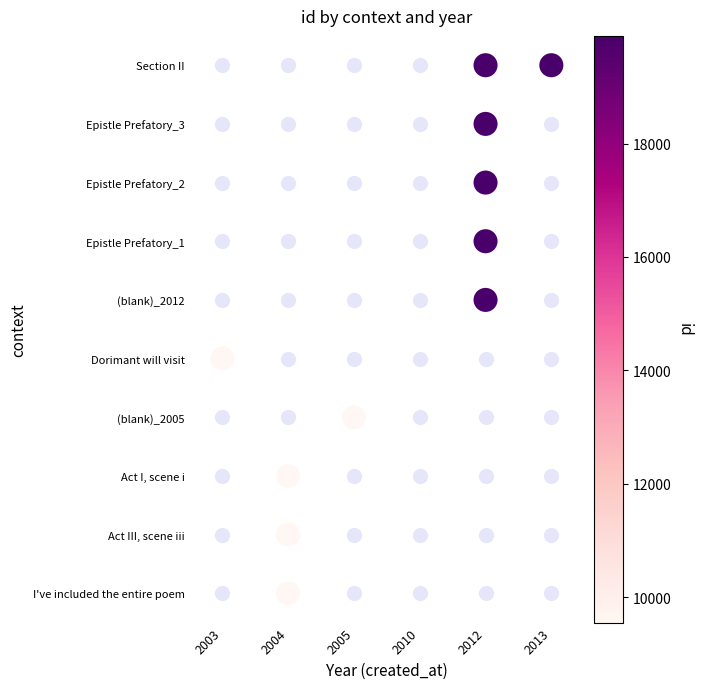

What is the sum of all values?

54